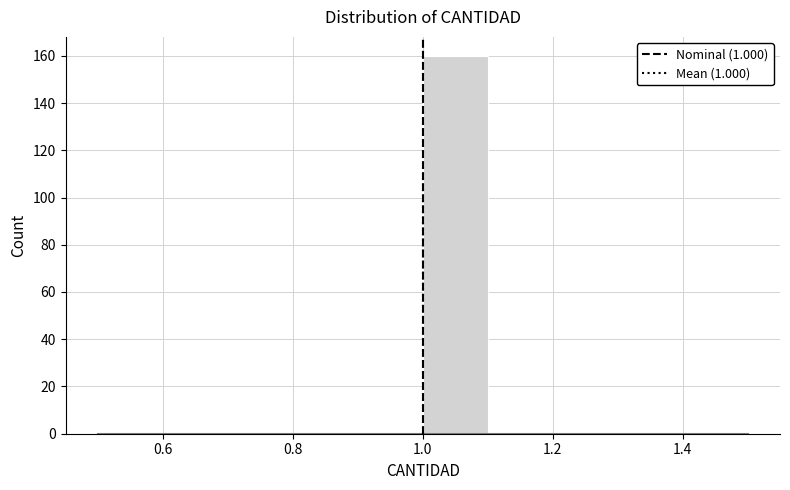

What is the height of the bar covering 1.0 to 1.1 on the x-axis? The values are not printed on the chart, so give them approximately, as read against the axis.

160